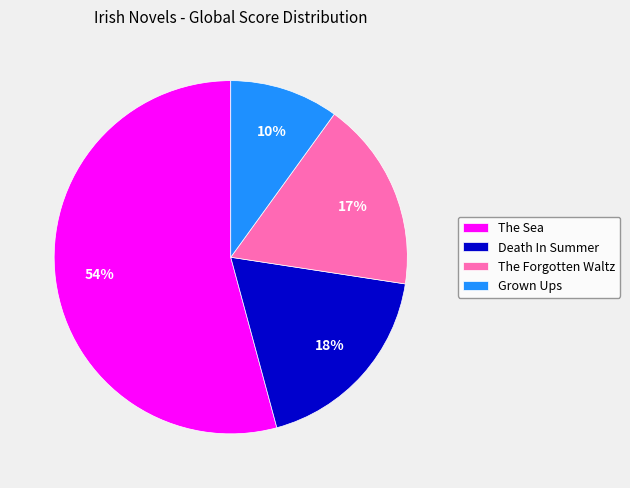

What is the smallest slice in the pie chart?

Grown Ups